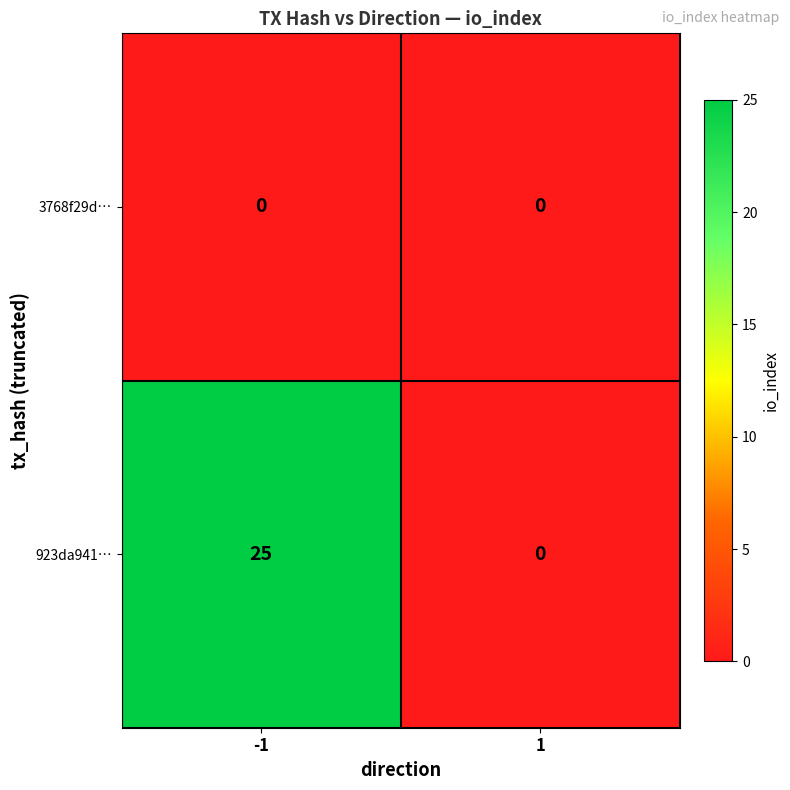

Reading left to right, extract all data points from this chart.

3768f29d…: -1=0	1=0
923da941…: -1=25	1=0